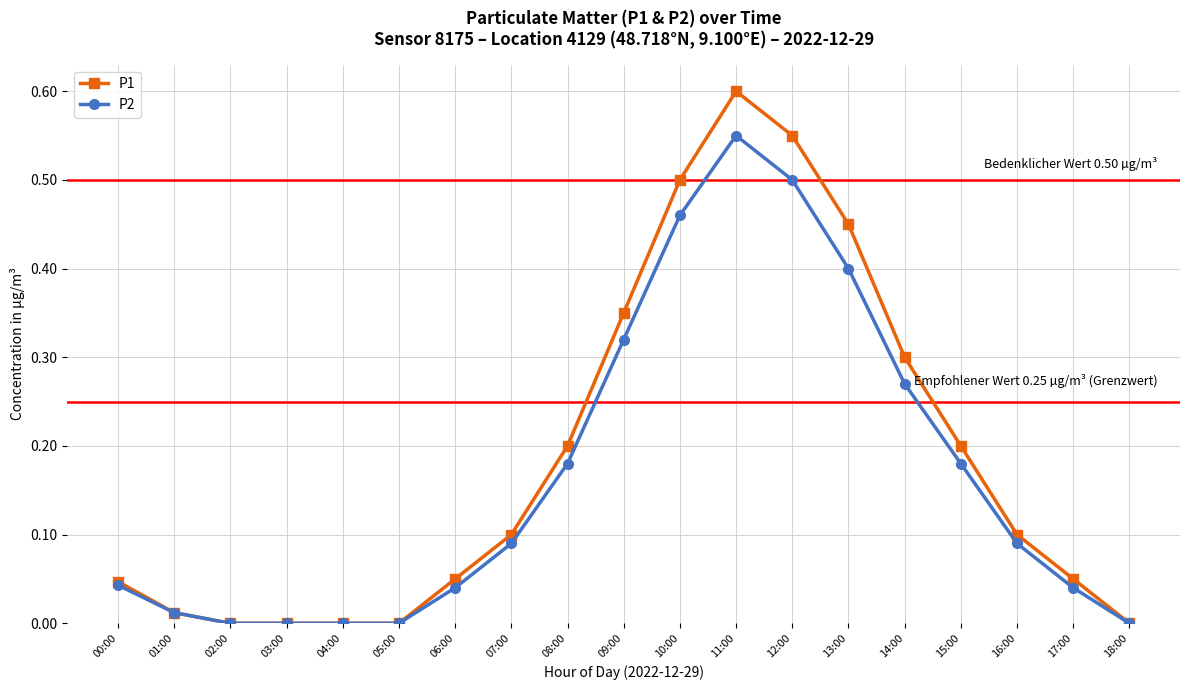

True or false: P2 has a value of 0.0 at 06:00.

True